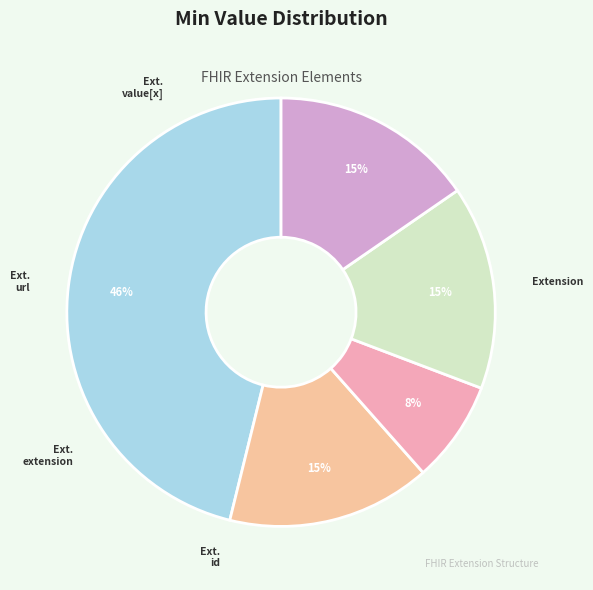

Rank the categories by value from lowest to highest.

Extension, Extension.id, Extension.extension, Extension.value[x], Extension.url